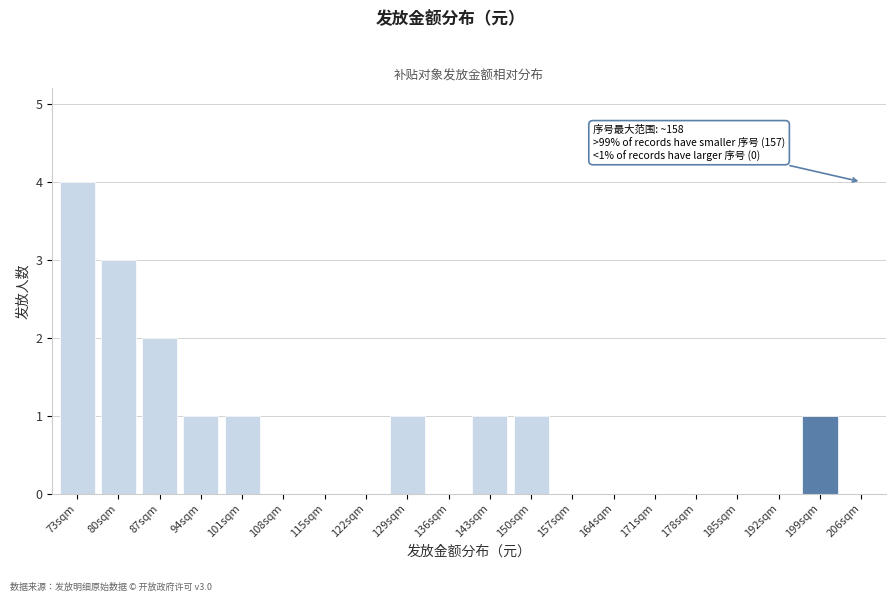

Reading right to left, extract all data points from this chart.

206sqm=0	199sqm=1	192sqm=0	185sqm=0	178sqm=0	171sqm=0	164sqm=0	157sqm=0	150sqm=1	143sqm=1	136sqm=0	129sqm=1	122sqm=0	115sqm=0	108sqm=0	101sqm=1	94sqm=1	87sqm=2	80sqm=3	73sqm=4